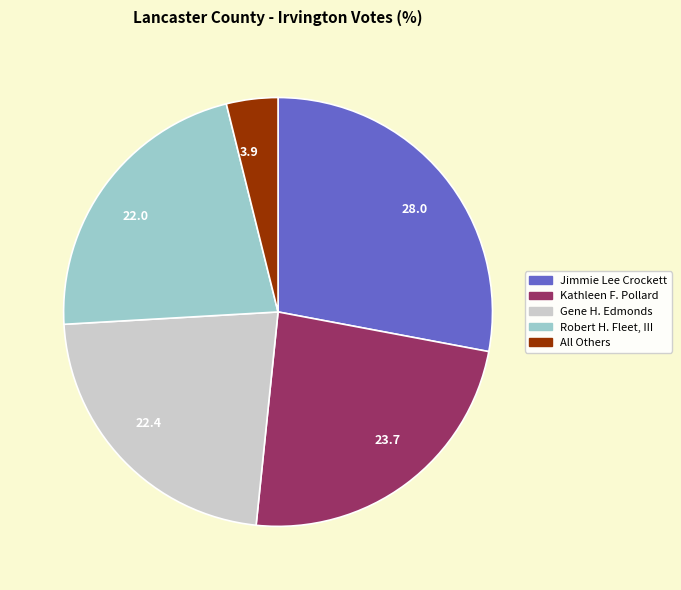

True or false: 3.9 accounts for 4% of the total.

True